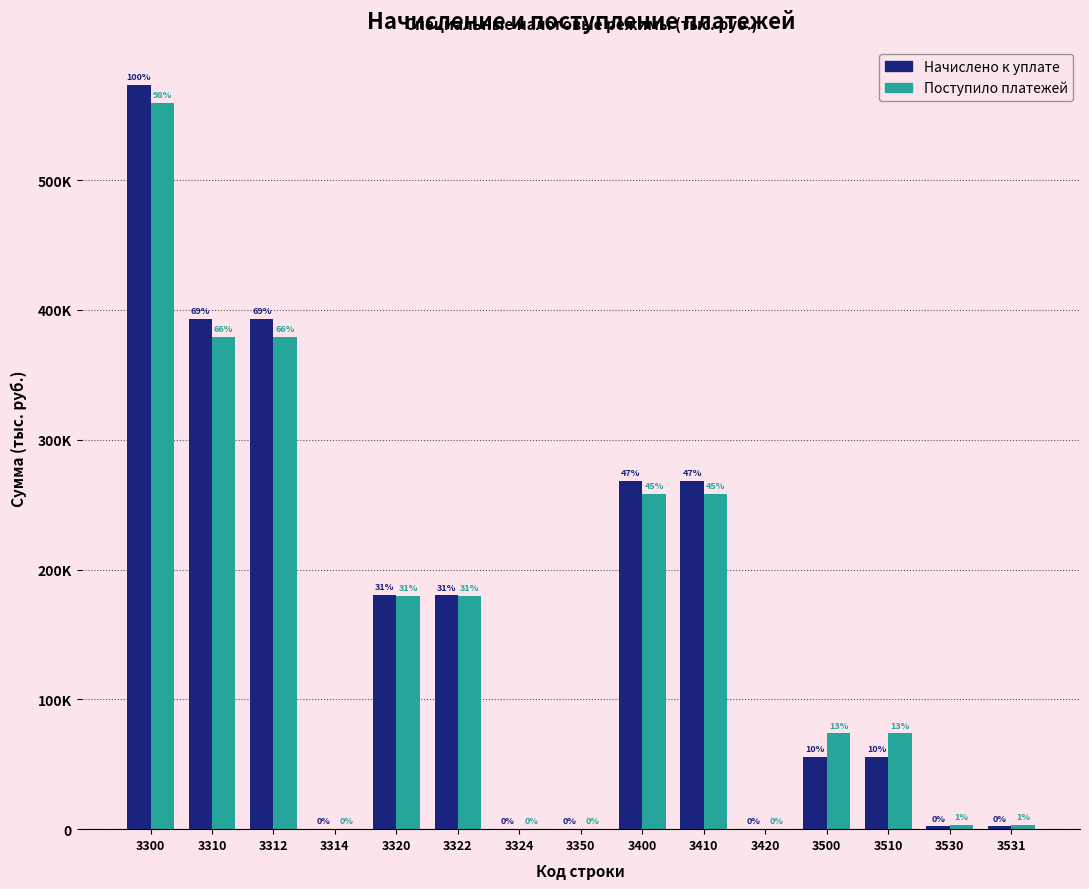

Are the bars horizontal?

No